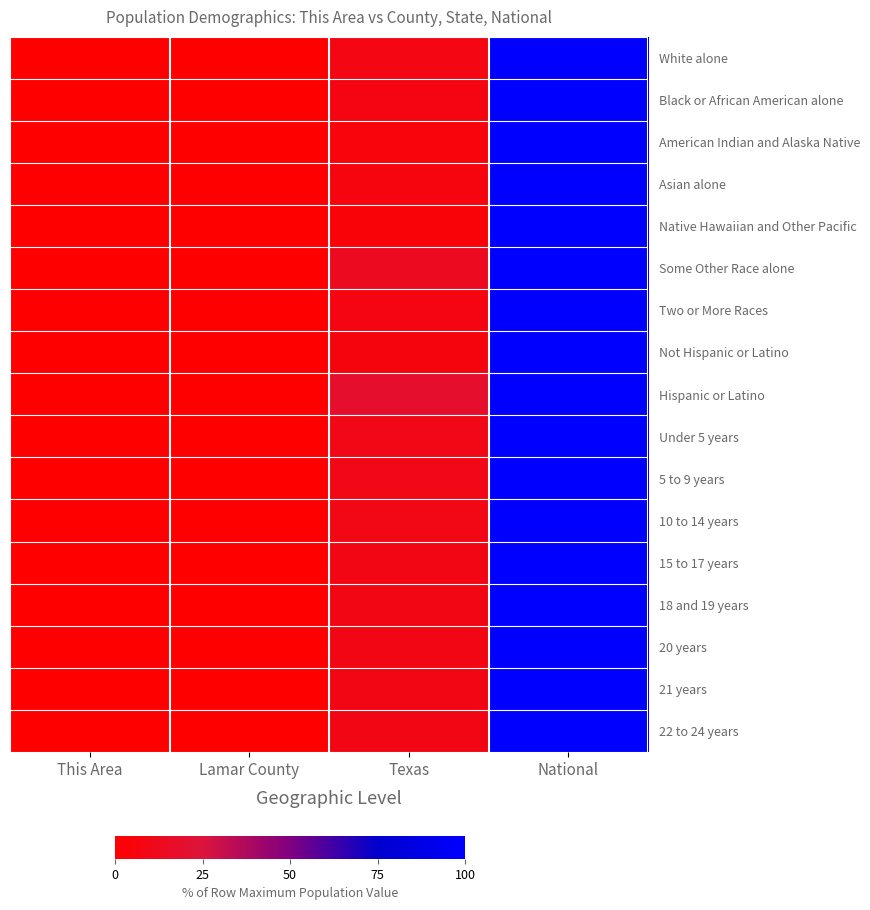

What is the maximum value shown in the chart?

100.0